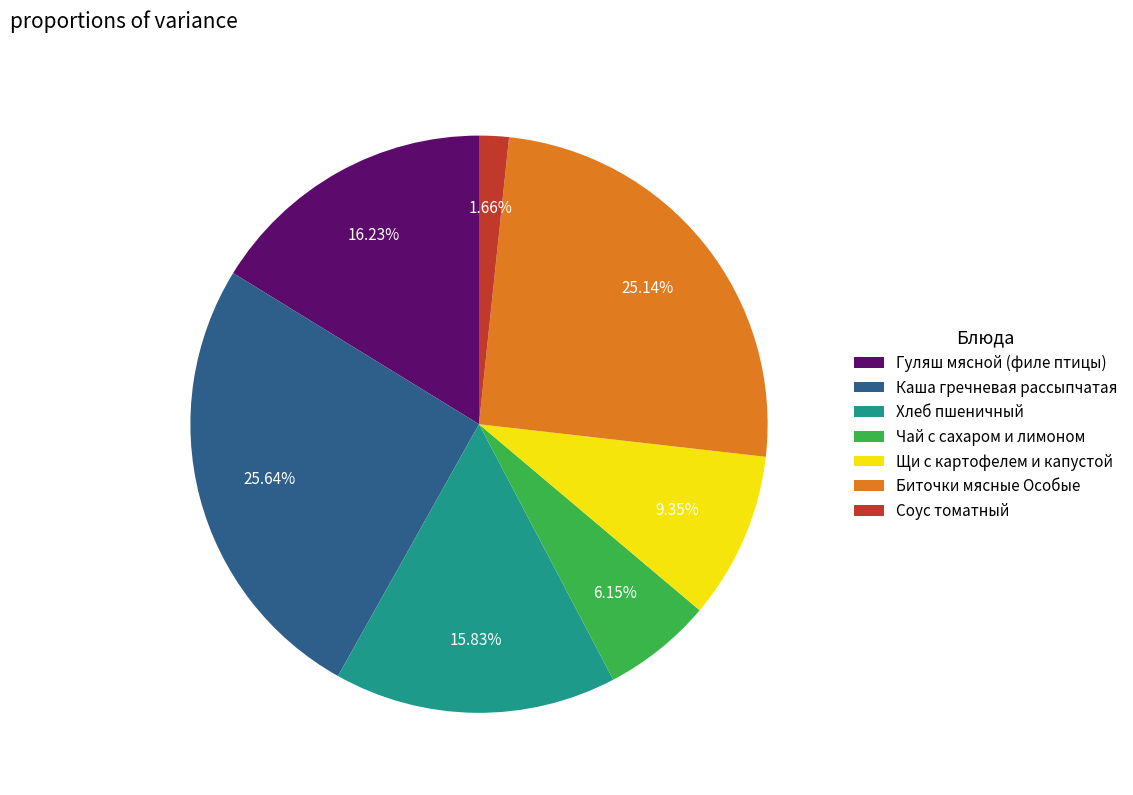

What is the largest slice in the pie chart?

Каша гречневая рассыпчатая